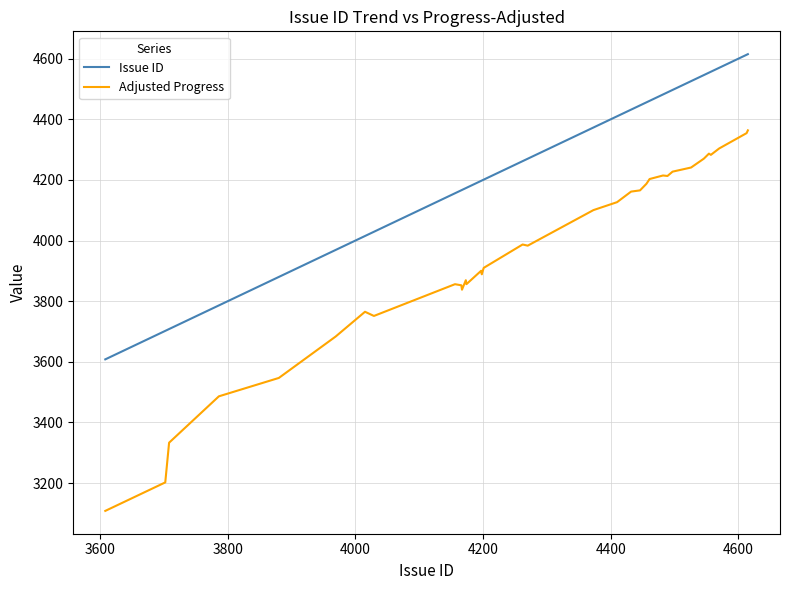

Rank the series by their average value, from highest to lowest.

Issue ID, Adjusted Progress